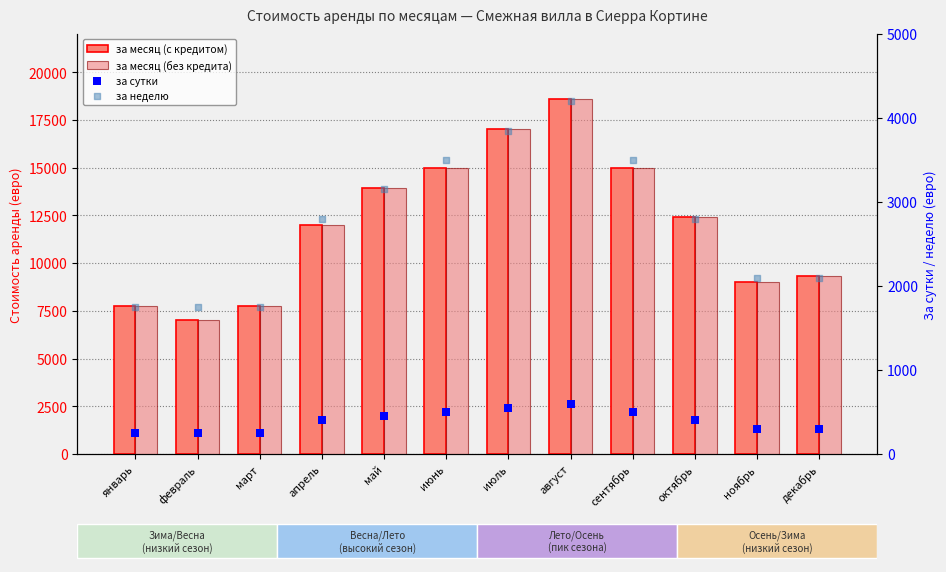

What is the total value across all series at февраль?

16000